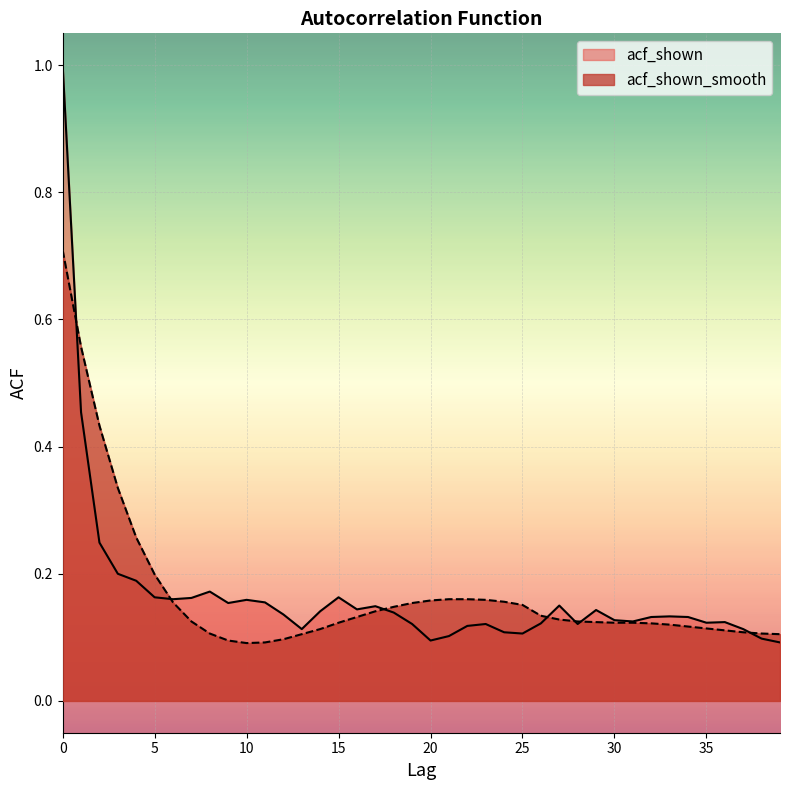

At how many categories does at least one series exceed 0?

40